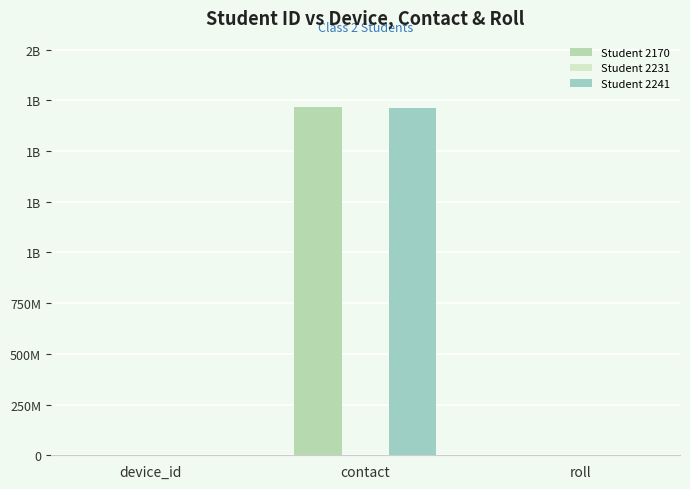

Does the chart contain stacked bars?

No